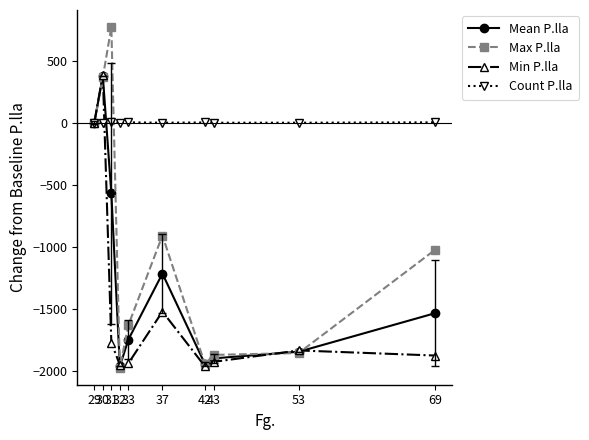

At which category is the sum across all series the highest?

30